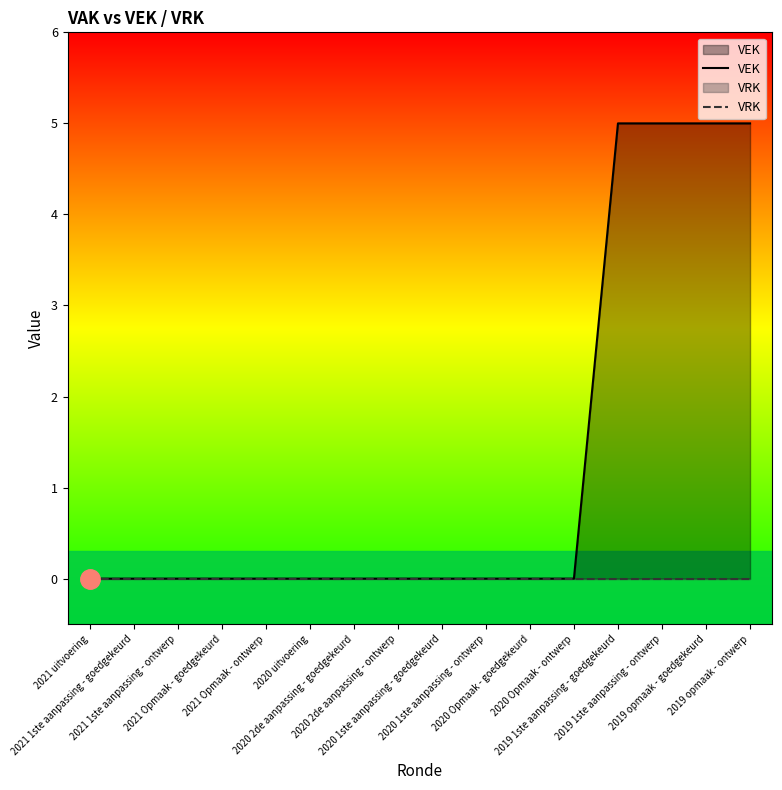

True or false: VEK and VRK cross at least once.

False